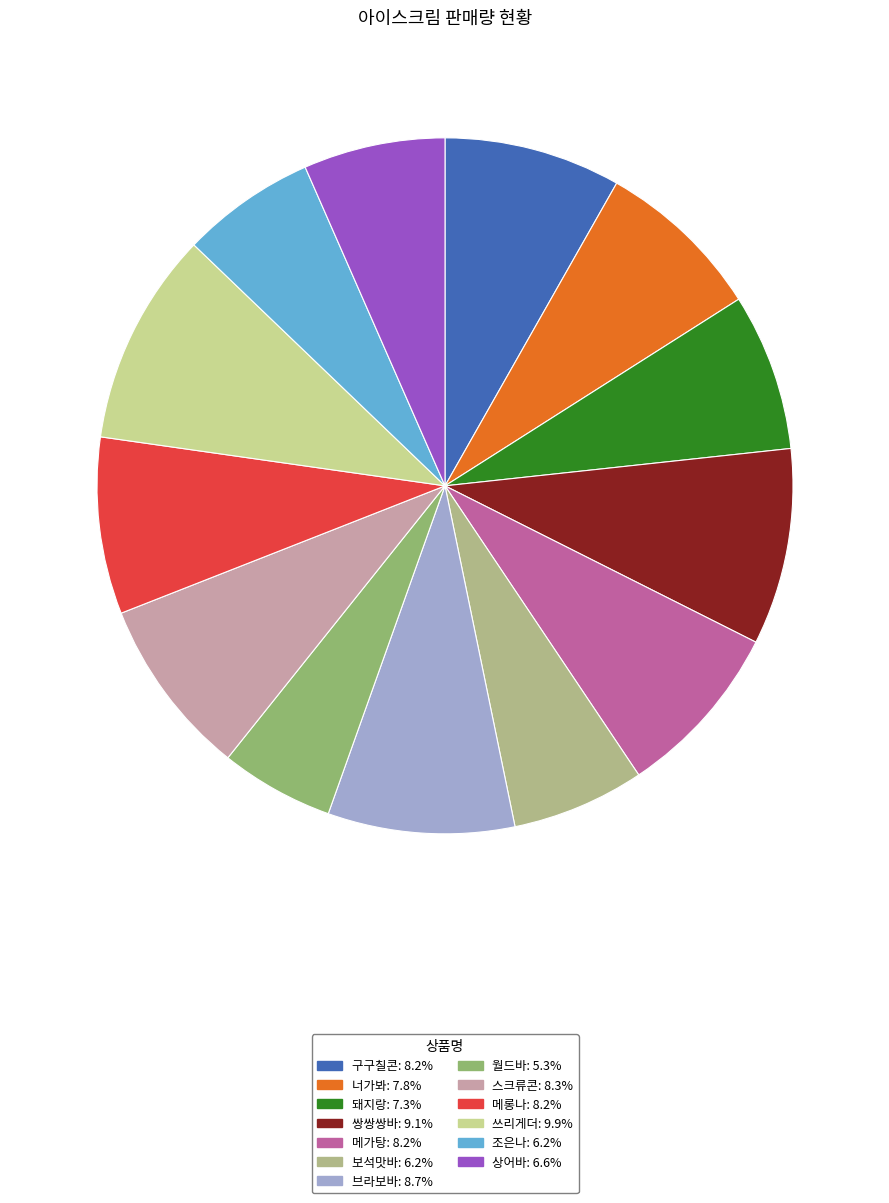

Which has a higher value, 조은나 or 쓰리게더?

쓰리게더